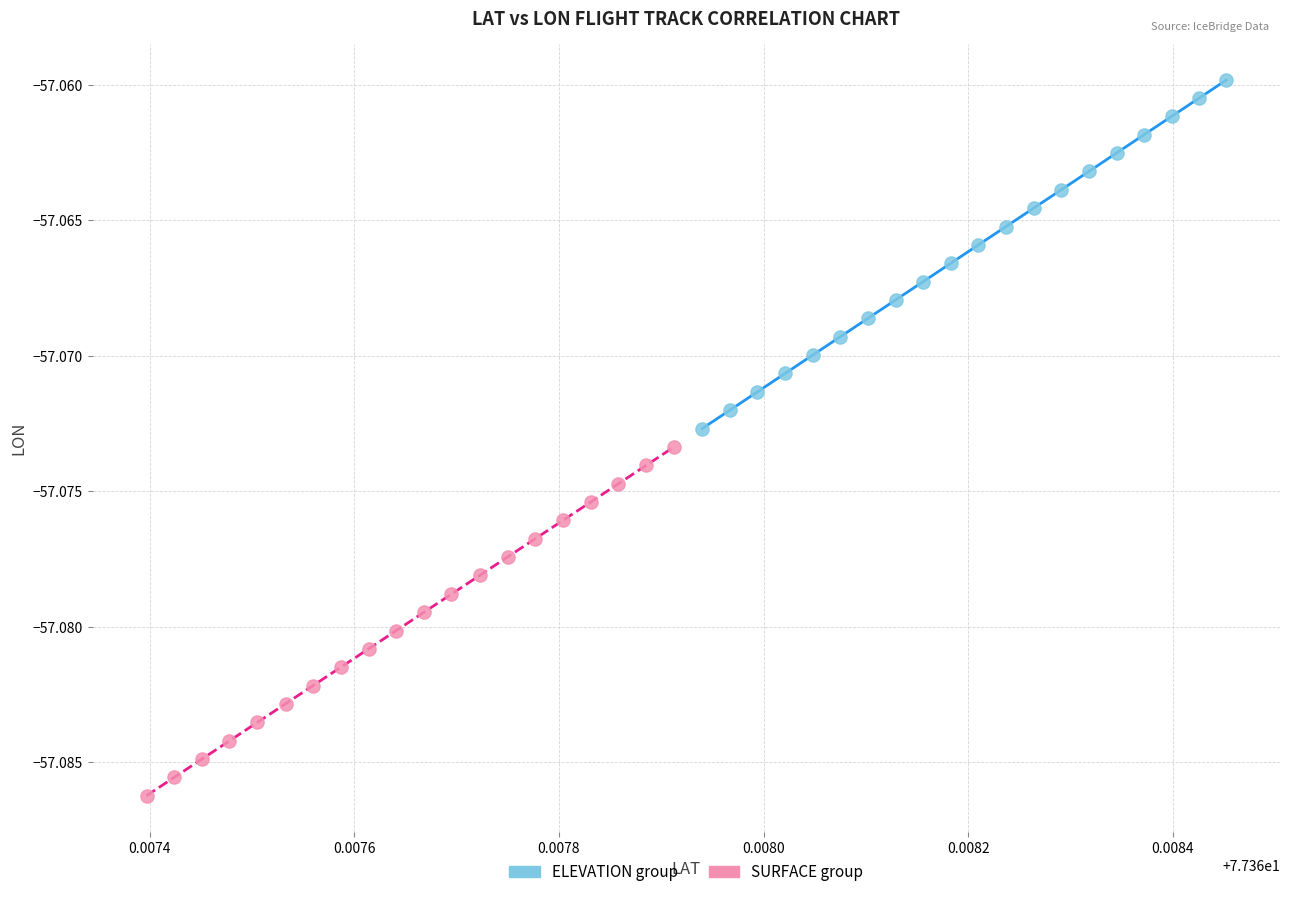

Which series contains the lowest Y value?

SURFACE group